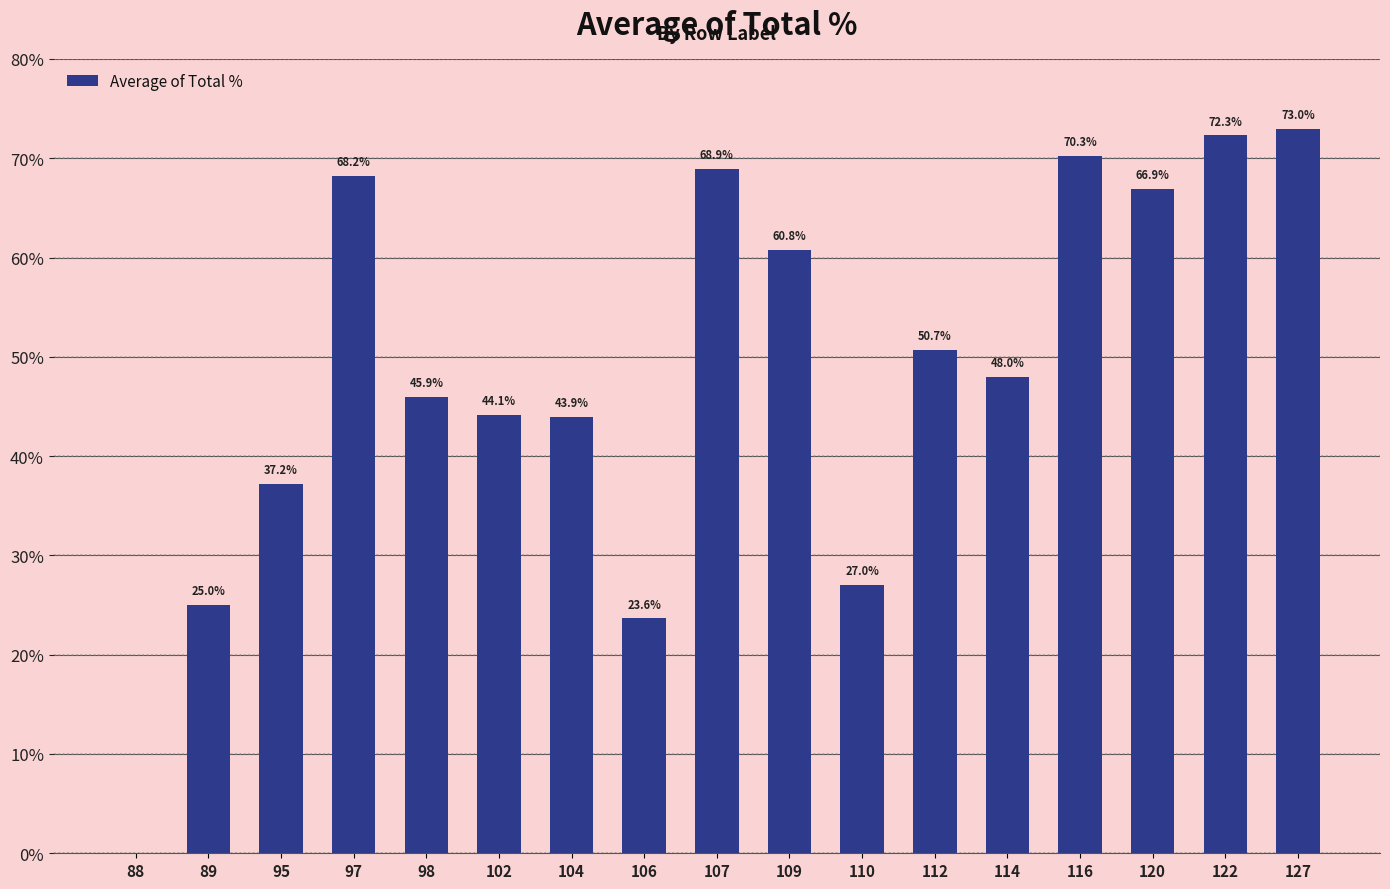

Reading right to left, what are all the values shown in this chart?

127=73.0	122=72.3	120=66.9	116=70.3	114=48.0	112=50.7	110=27.0	109=60.8	107=68.9	106=23.6	104=43.9	102=44.1	98=45.9	97=68.2	95=37.2	89=25.0	88=0.0